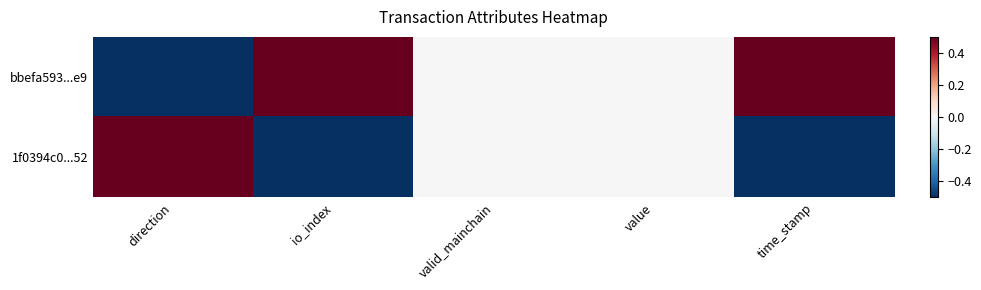

Which series has the widest spread of values?

bbefa593...e9